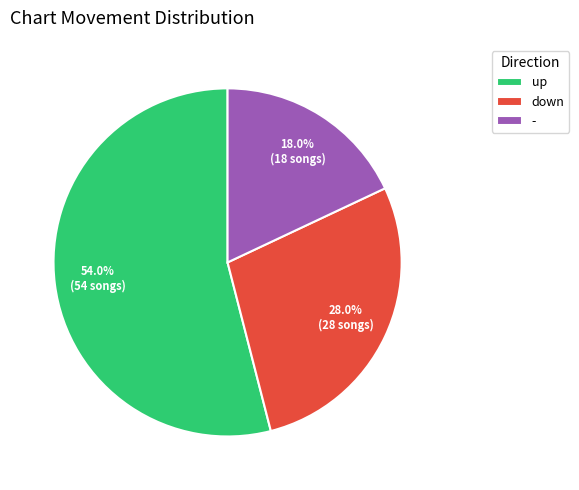

What is the largest slice in the pie chart?

up